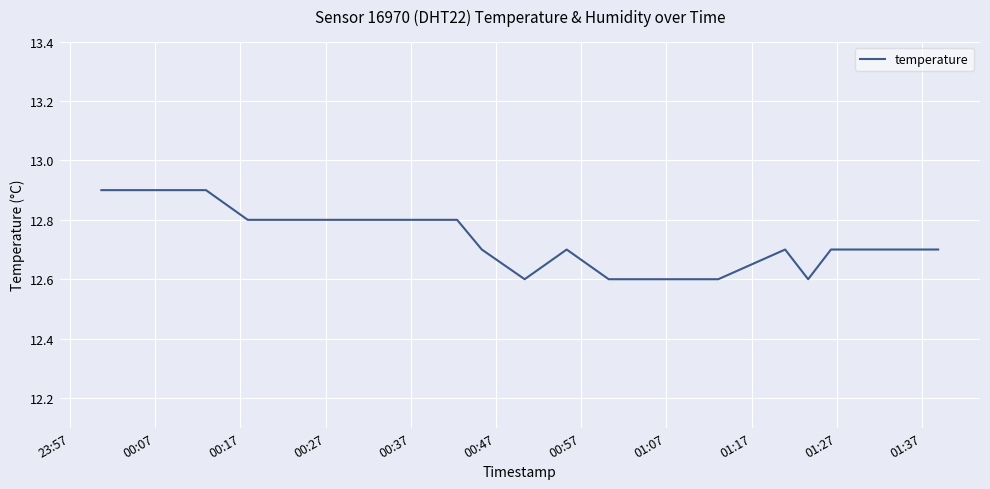

What is the smallest value displayed?

12.6